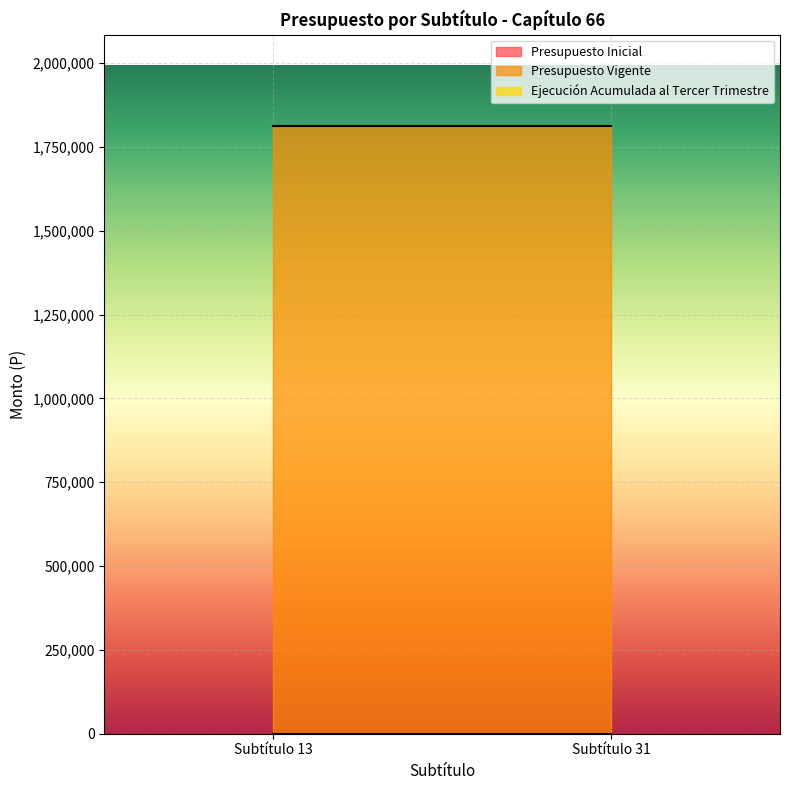

Rank the series at Subtítulo 13 from lowest to highest value.

Presupuesto Inicial, Ejecución Acumulada al Tercer Trimestre, Presupuesto Vigente